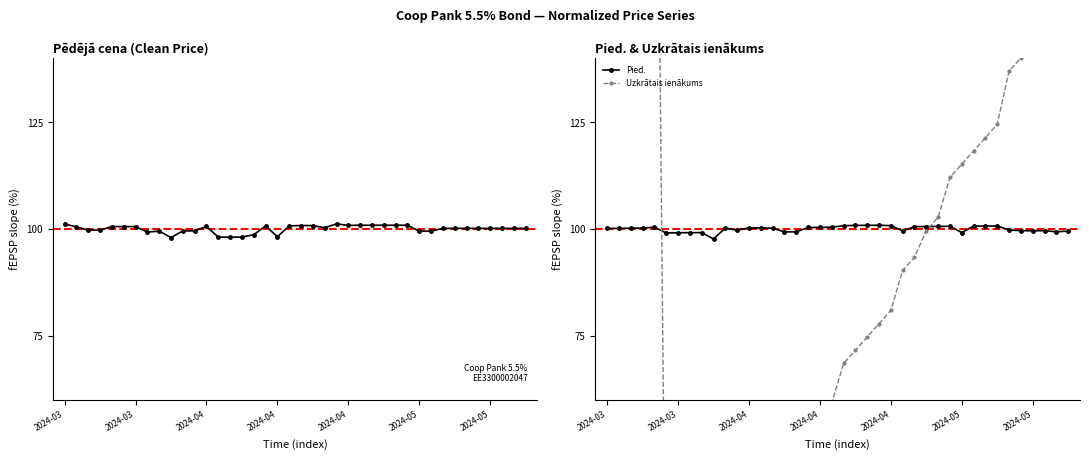

Reading left to right, list all the values displayed in this chart.

Pēdējā cena: 101.2	100.5	99.7	99.7	100.6	100.6	100.6	99.3	99.5	98.0	99.5	99.5	100.6	98.1	98.1	98.1	98.7	100.7	98.2	100.7	100.8	100.8	100.3	101.2	100.8	100.9	100.9	100.9	100.9	100.9	99.5	99.5	100.1	100.1	100.1	100.1	100.1	100.1	100.1	100.1
Pied.: 100.1	100.1	100.2	100.2	100.4	99.1	99.1	99.1	99.1	97.7	100.2	99.7	100.2	100.3	100.2	99.3	99.3	100.3	100.4	100.4	100.8	100.8	100.9	100.9	100.8	99.5	100.5	100.6	100.6	100.6	99.1	100.7	100.7	100.7	99.8	99.6	99.6	99.6	99.3	99.5
Uzkrātais ienākums: 252.1	255.3	264.6	267.7	270.8	-6.2	6.2	9.3	12.5	15.6	24.9	28.0	31.1	34.2	37.4	46.7	49.8	52.9	56.0	59.1	68.5	71.6	74.7	77.8	80.9	90.3	93.4	99.6	102.7	112.1	115.2	118.3	121.4	124.5	137.0	140.1	143.2	146.3	155.6	158.8